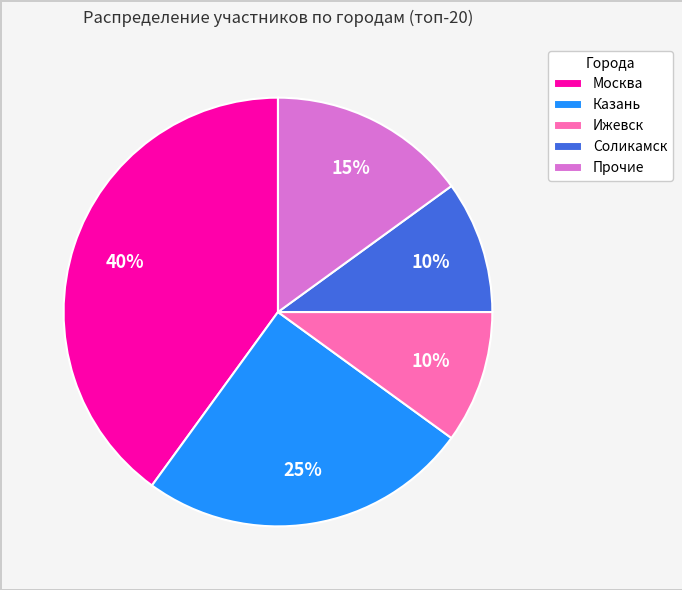

True or false: Казань accounts for 39% of the total.

False